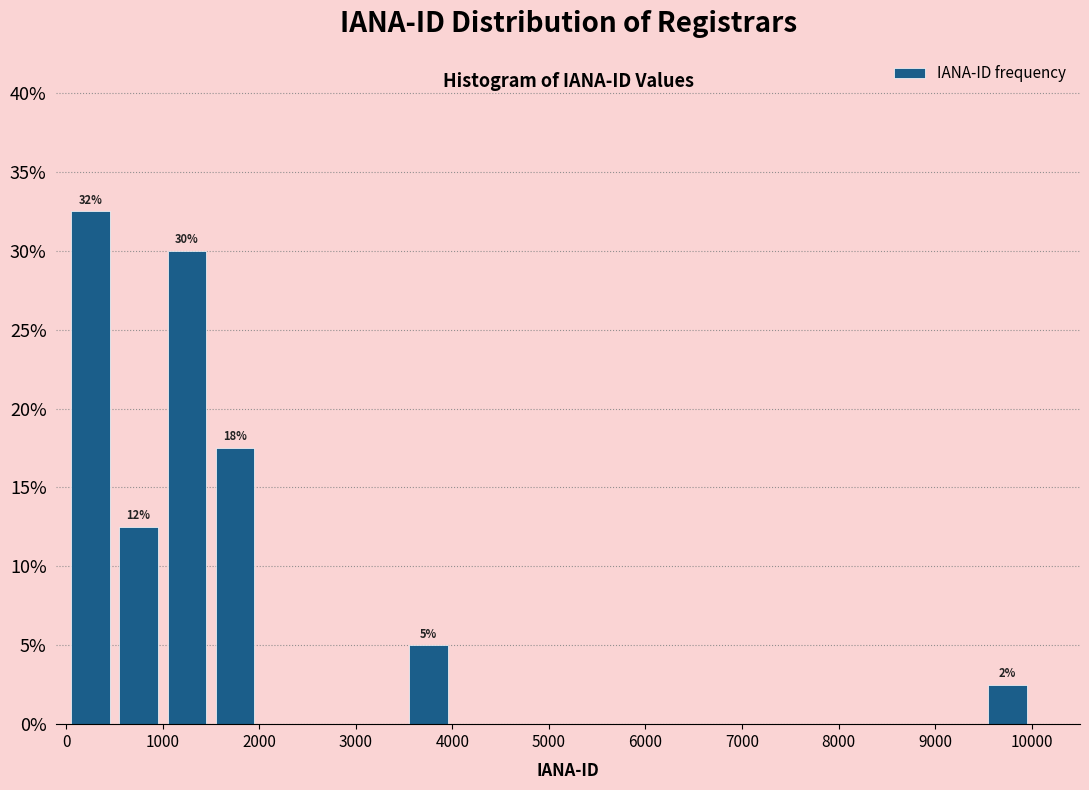

Which range on the x-axis has the tallest bar?

0 to 500